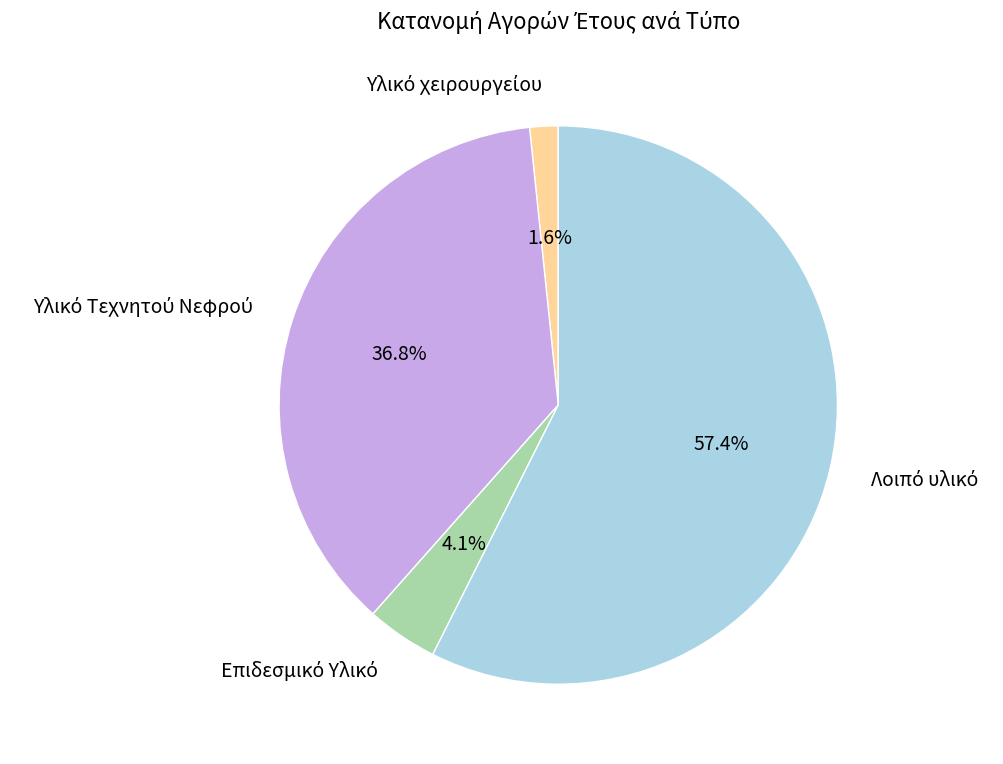

Does any single category account for the majority?

Yes